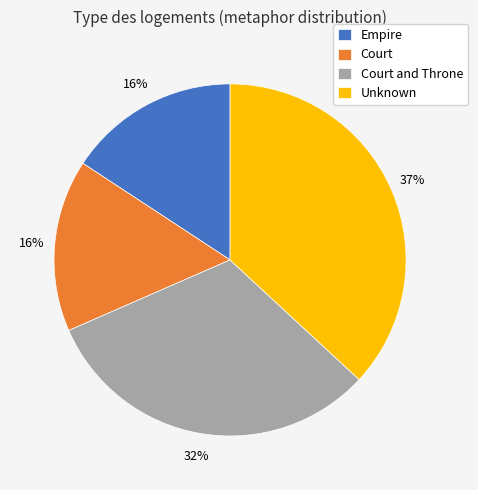

Count the number of slices in the pie.

4